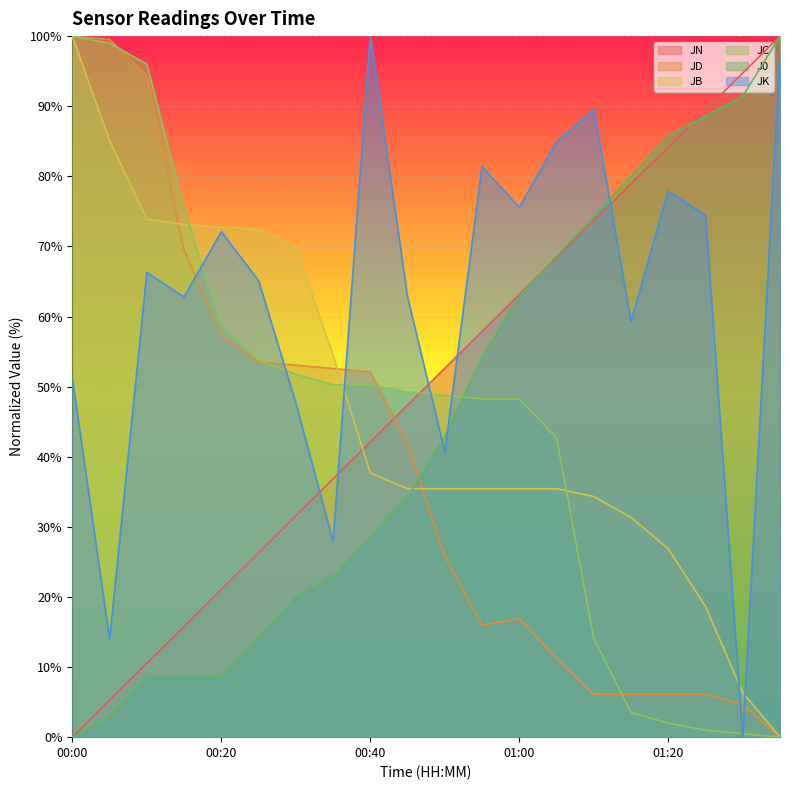

What is the maximum value for JC?

100.0